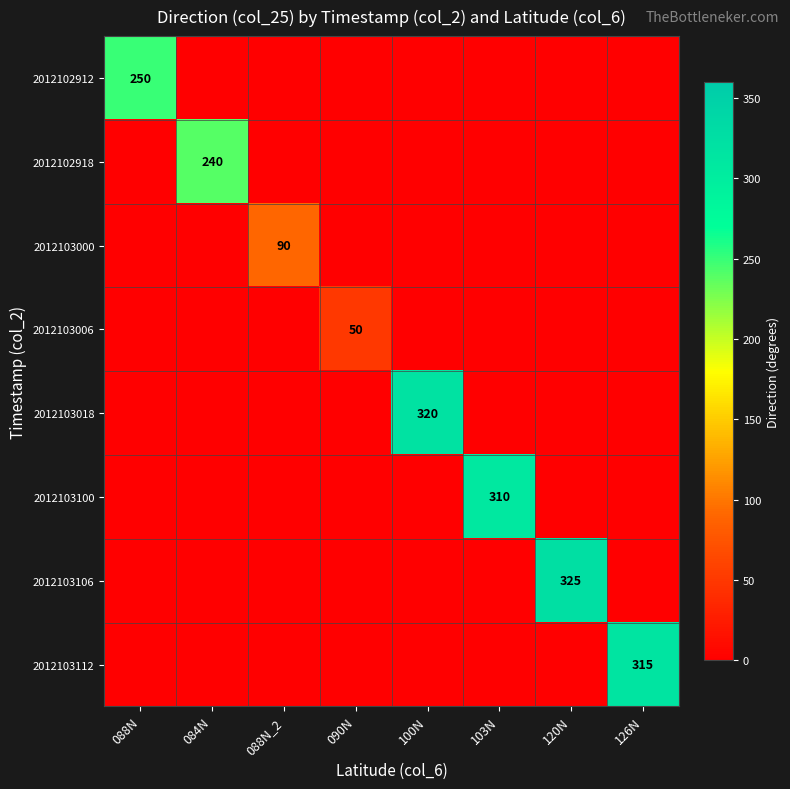

Which label corresponds to the largest value in the chart?

120N